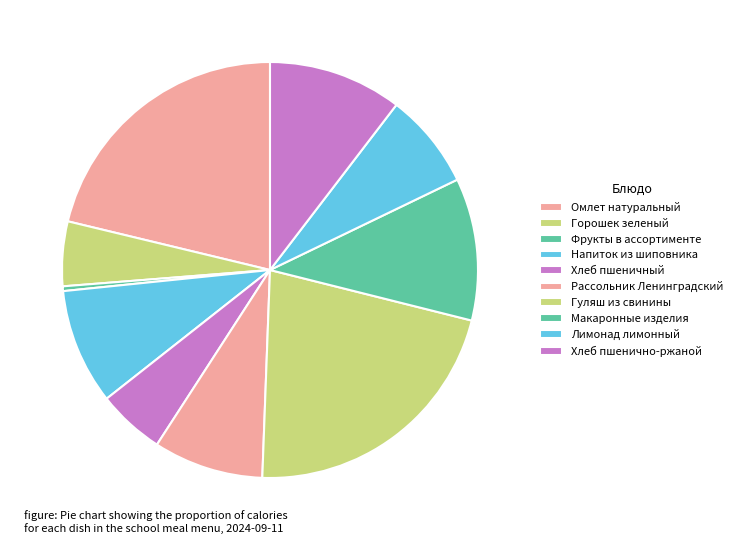

Count the number of slices in the pie.

10